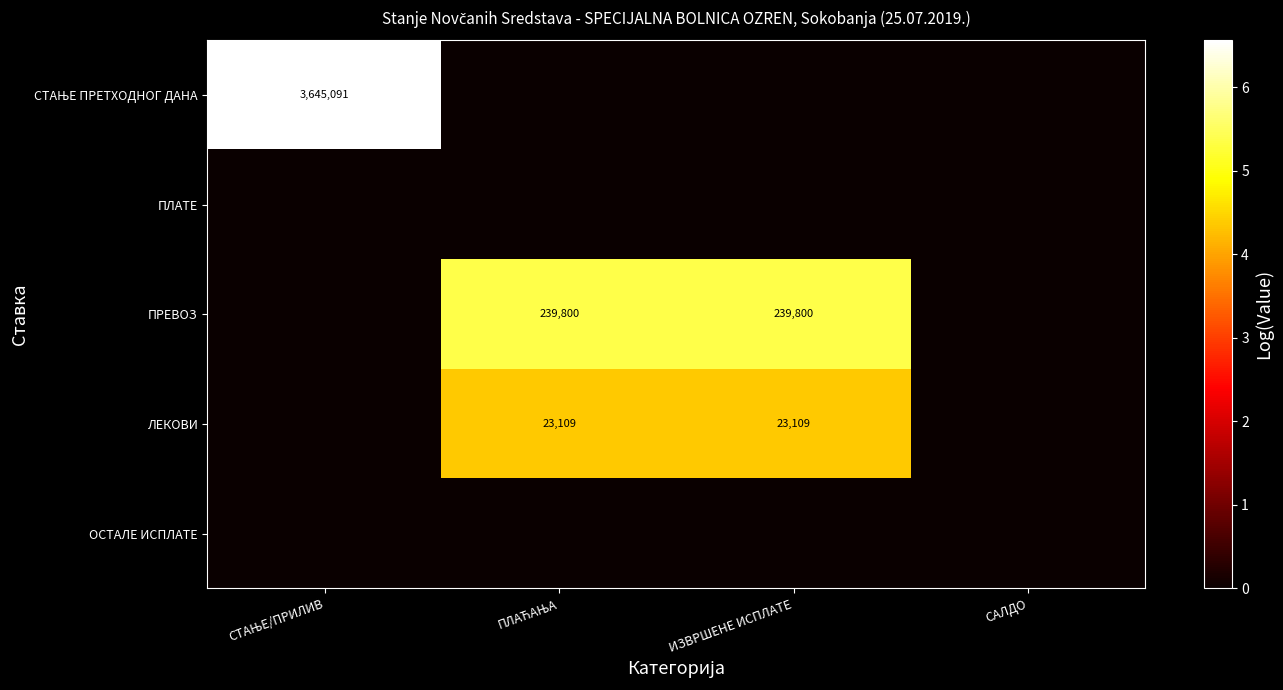

Which category has the lowest value across all series?

ПЛАЋАЊА